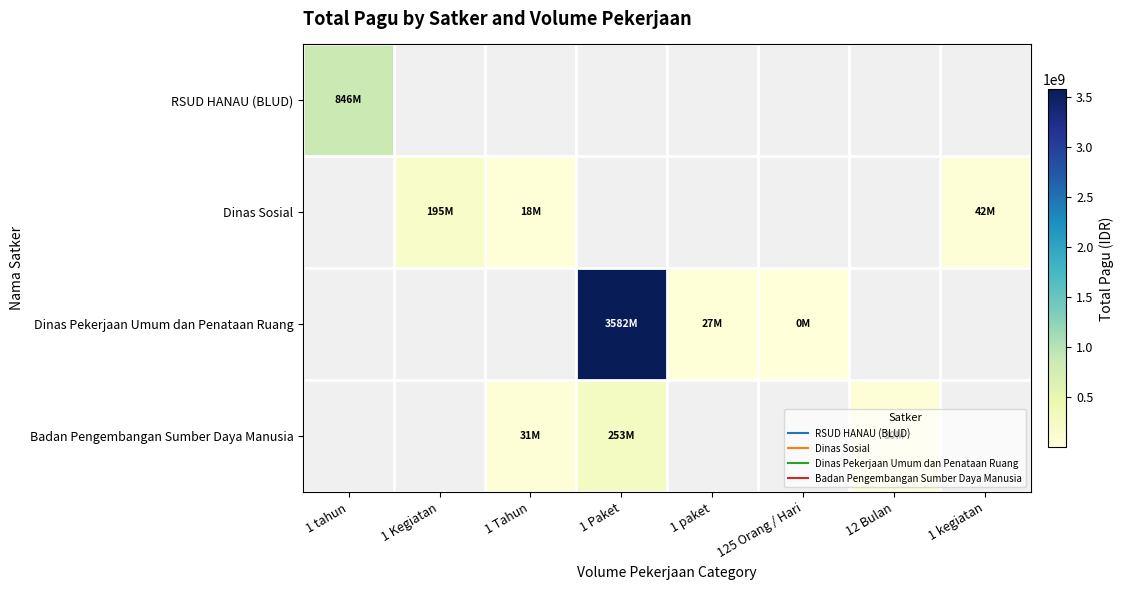

Is it true that Dinas Sosial equals 25690920.1 at 1 kegiatan?

False